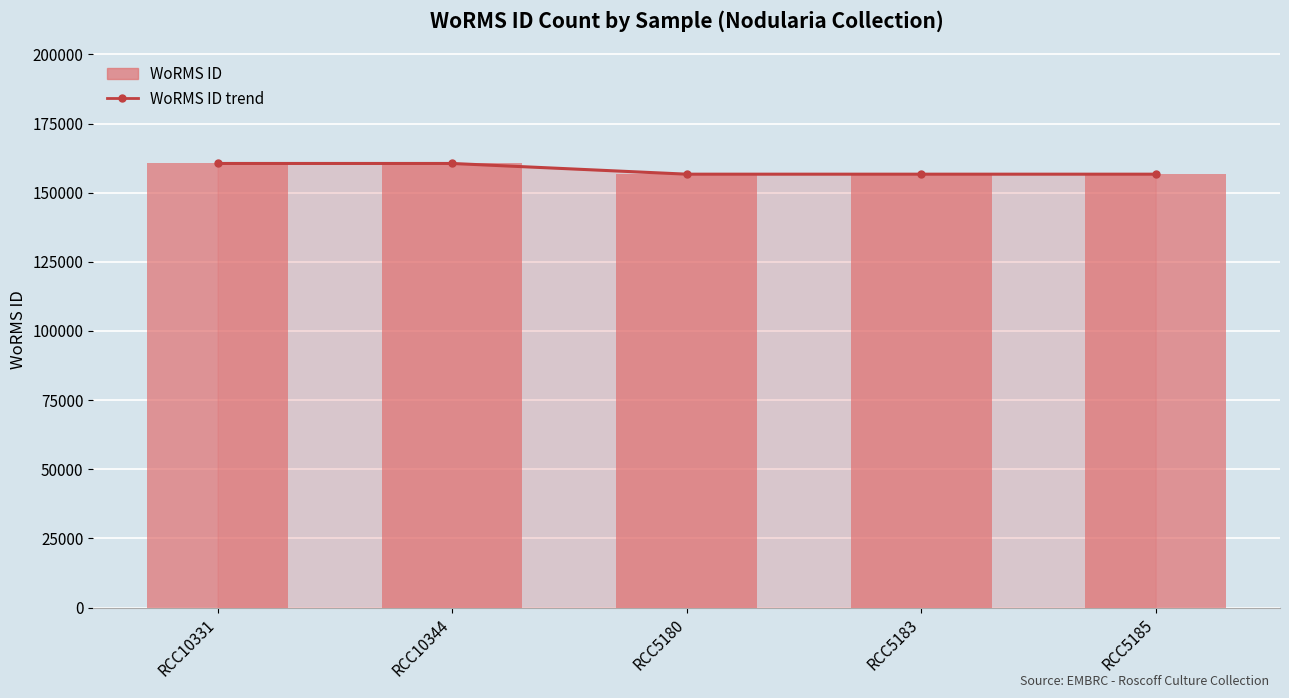

The WoRMS ID series shows 108906 at RCC10344. True or false?

False